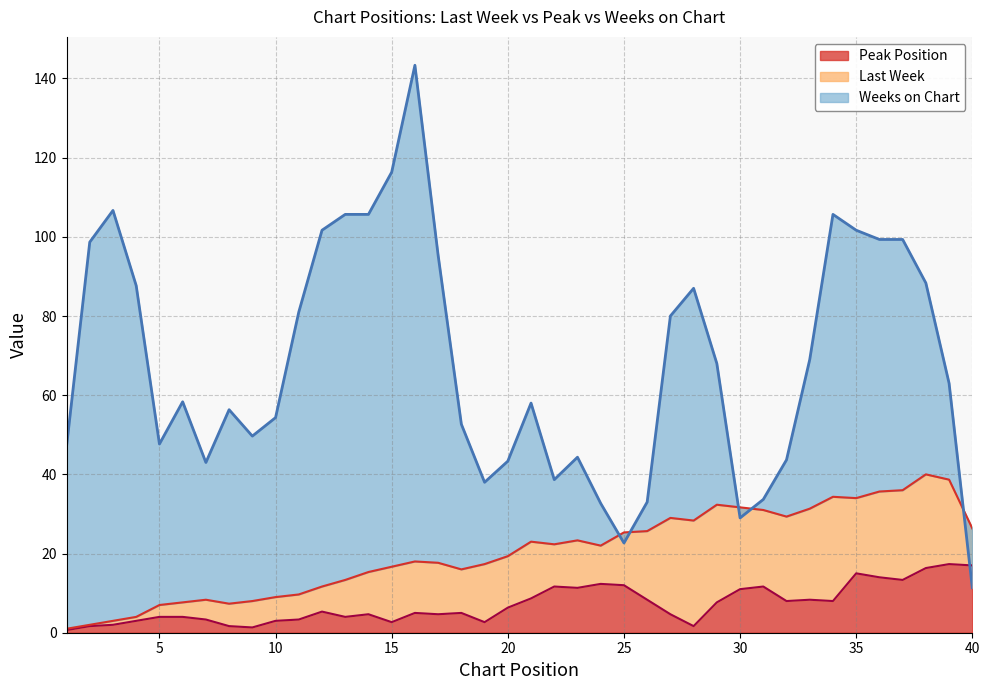

Which series has the widest spread of values?

Weeks on Chart